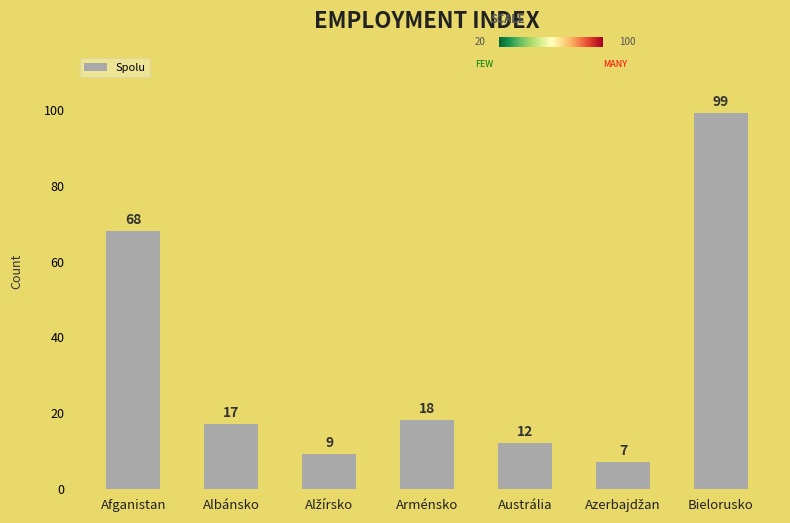

What is the ratio of the value at Bielorusko to the value at Arménsko?

5.5